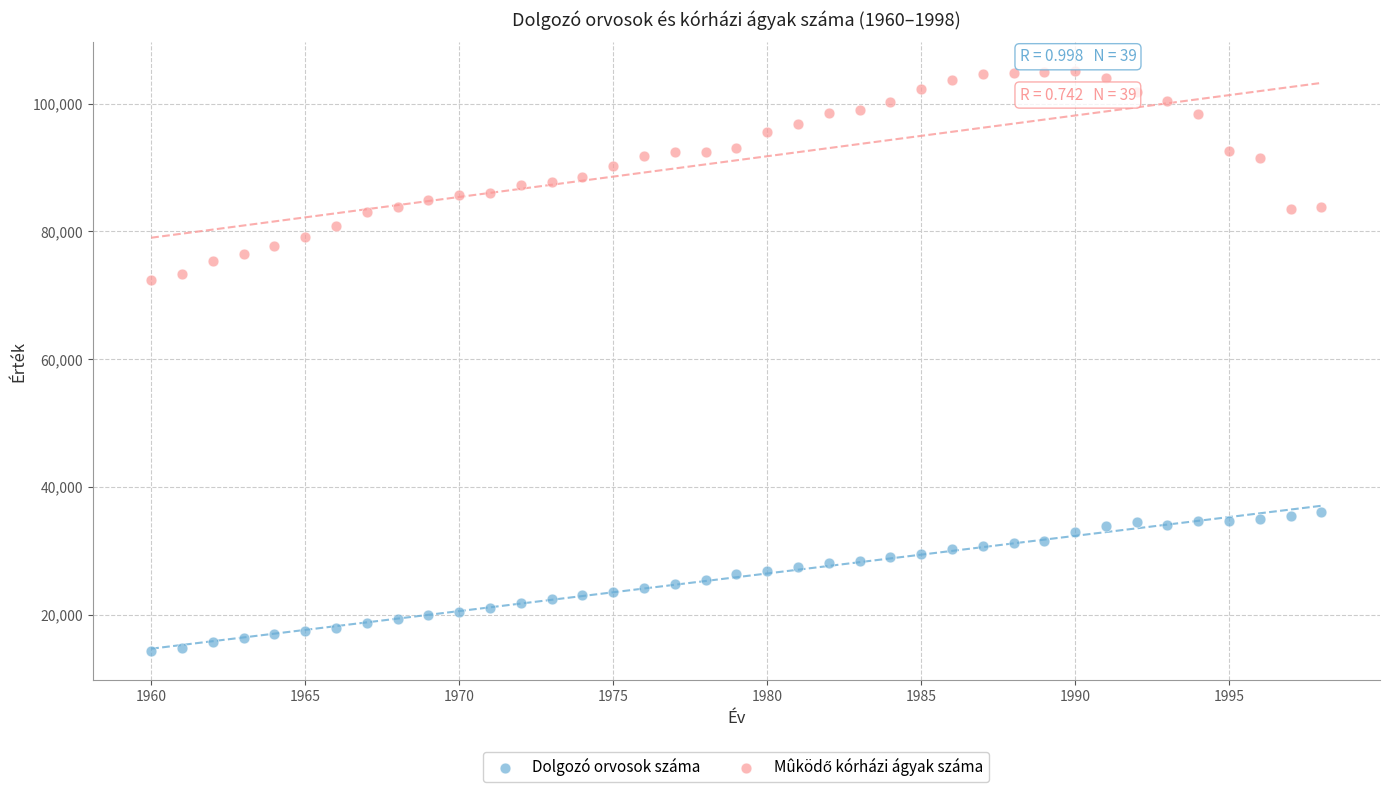

What is the X range (max minus min) for the scatter plot?

38